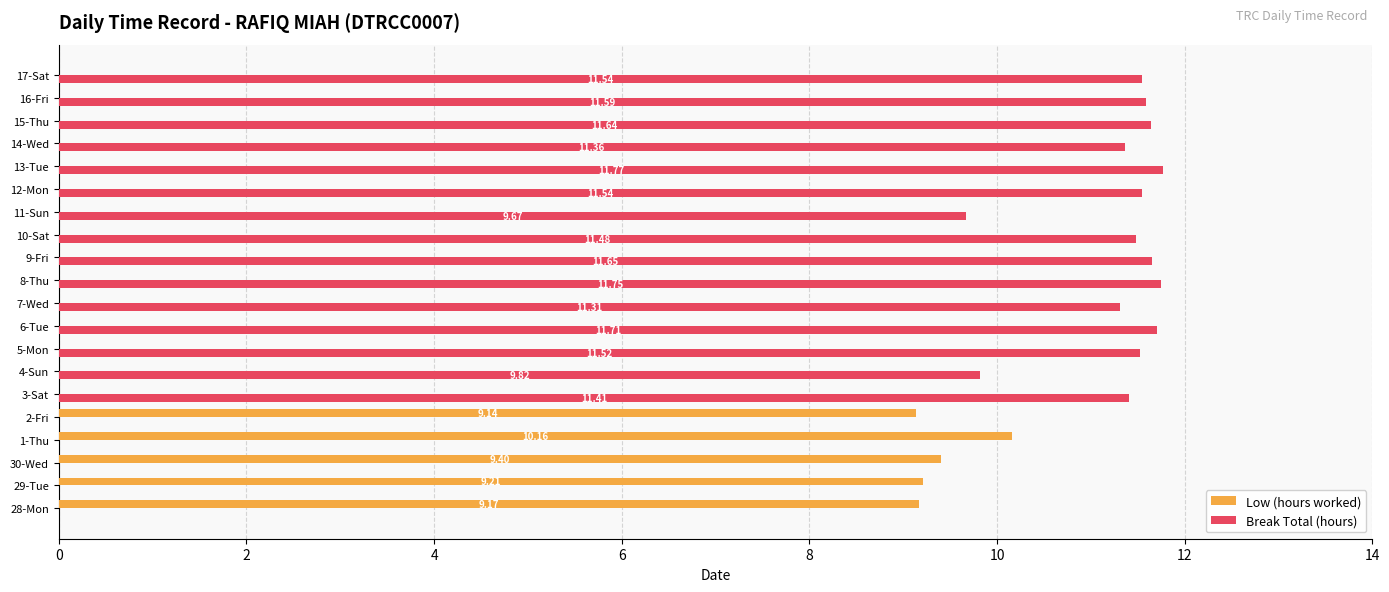

Which series changed the most between 4-Sun and 10-Sat?

Break Total (hours)